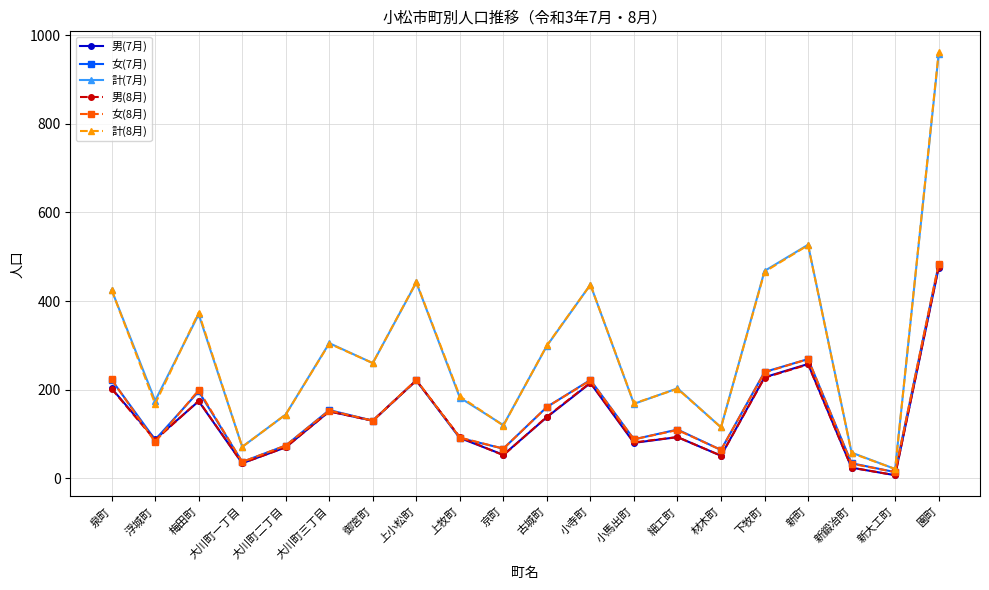

True or false: 計(7月) has a value of 58 at 新鍛冶町.

True